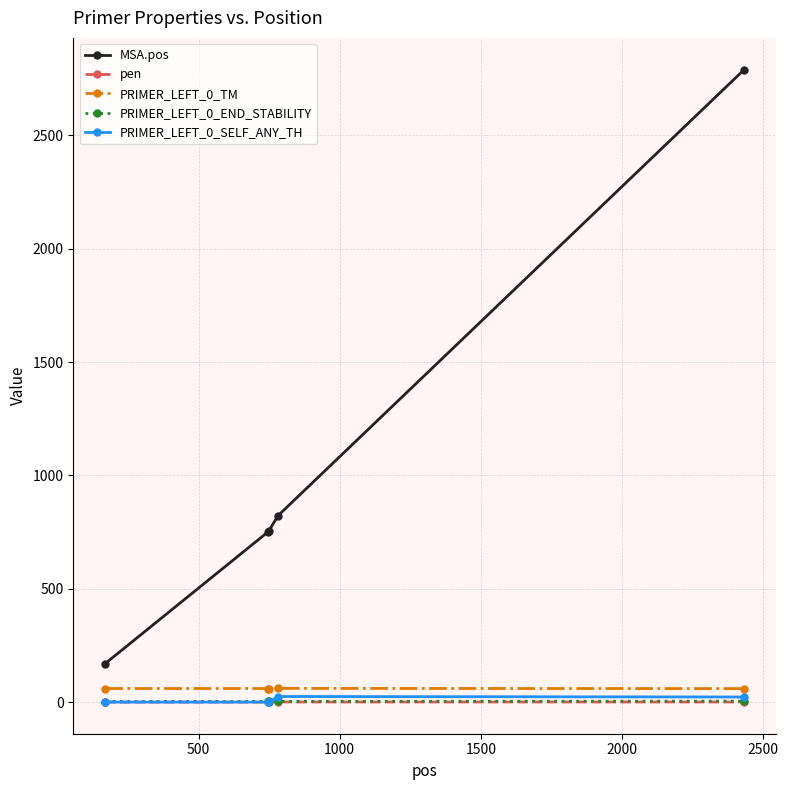

How many data points in PRIMER_LEFT_0_SELF_ANY_TH are above 0?

2